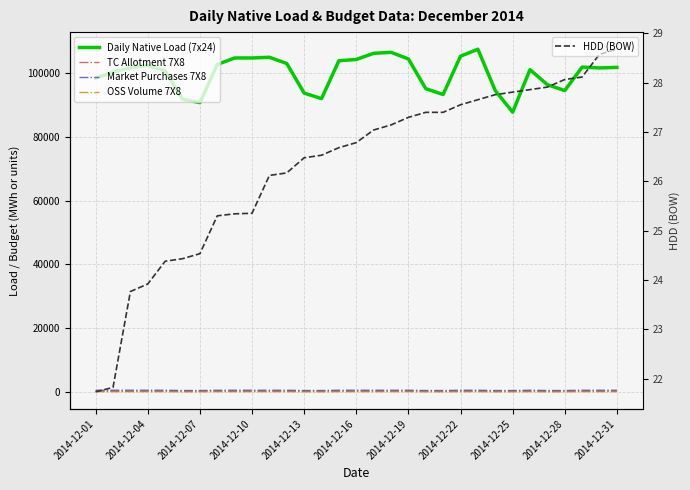

What is the spread (max minus min) of values at 26?

96353.0